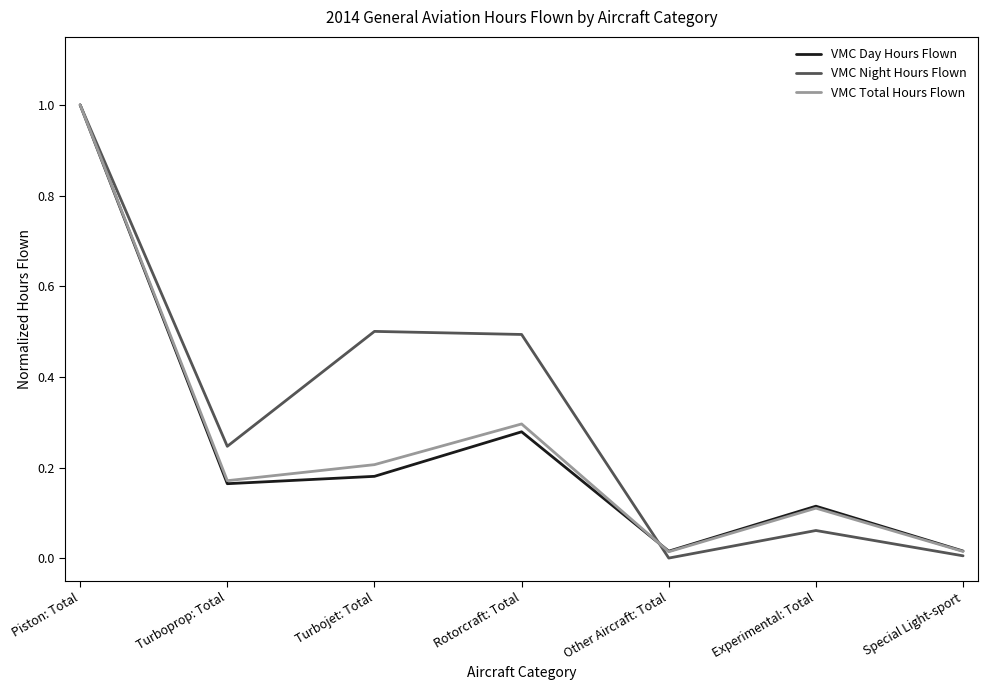

True or false: VMC Day Hours Flown has a value of 0.1 at Experimental: Total.

True